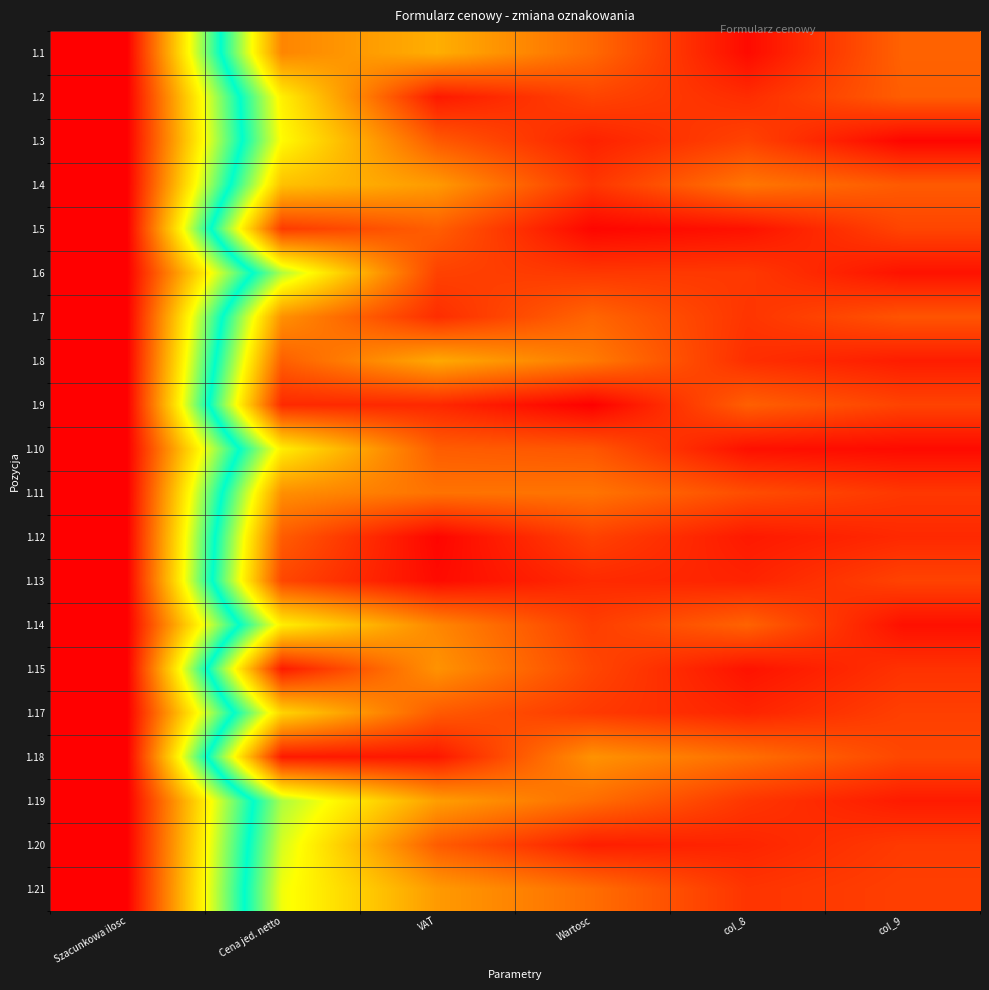

At how many categories does at least one series exceed 0?

6